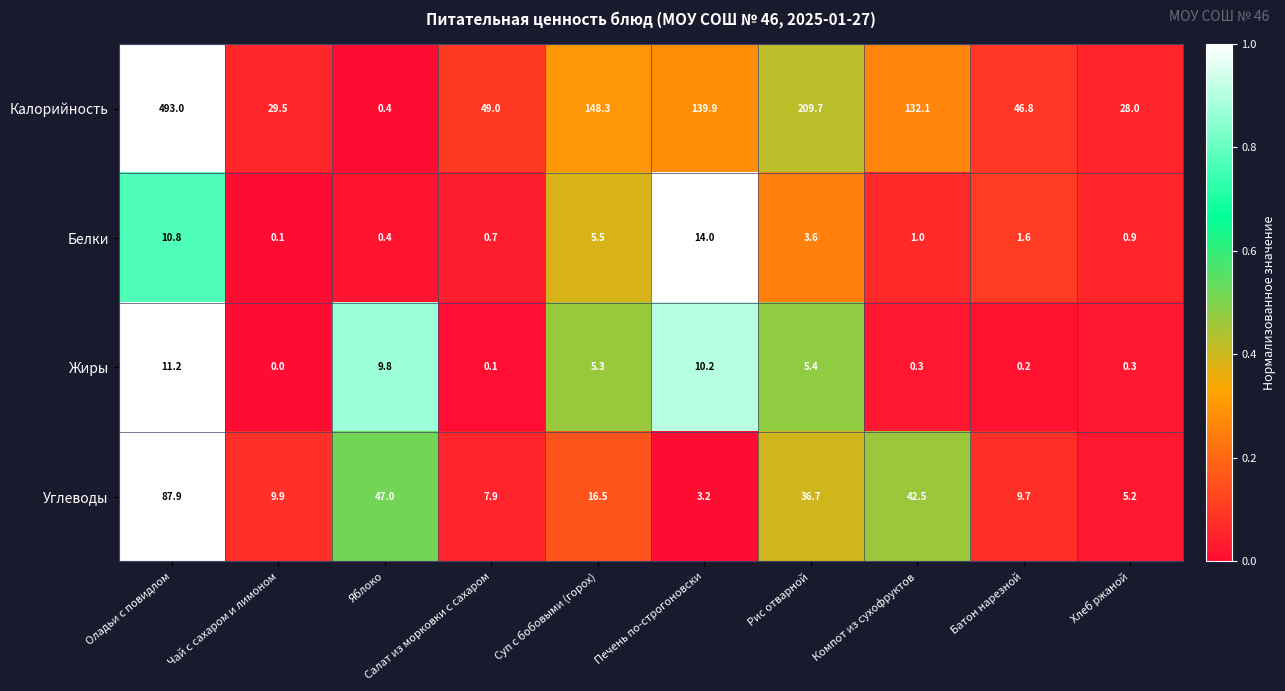

How many values in the Углеводы series exceed 16?

5